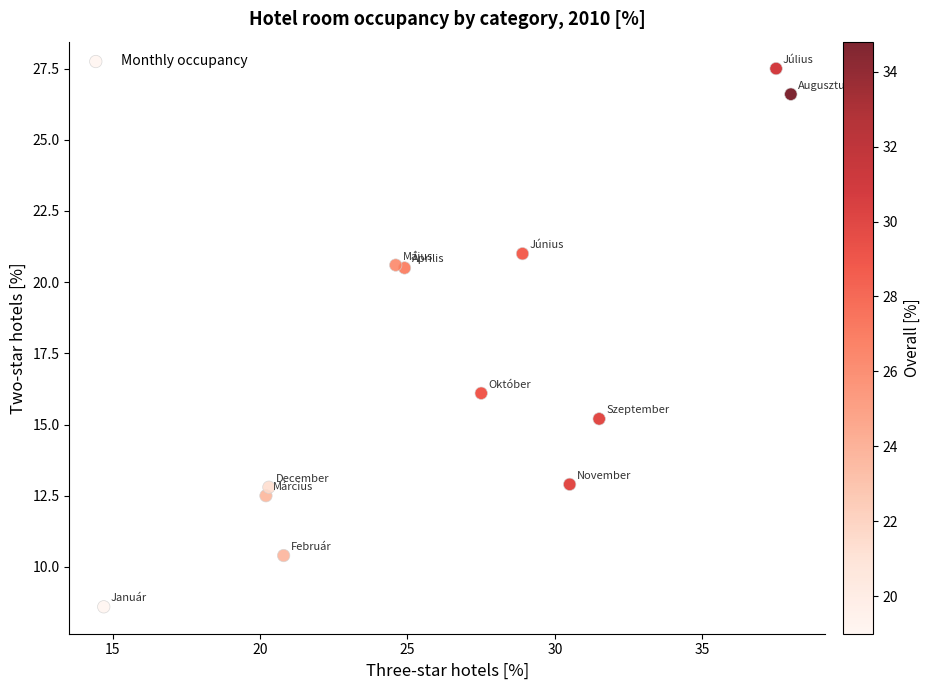

What Y value in the scatter plot is closest to 18?

16.1